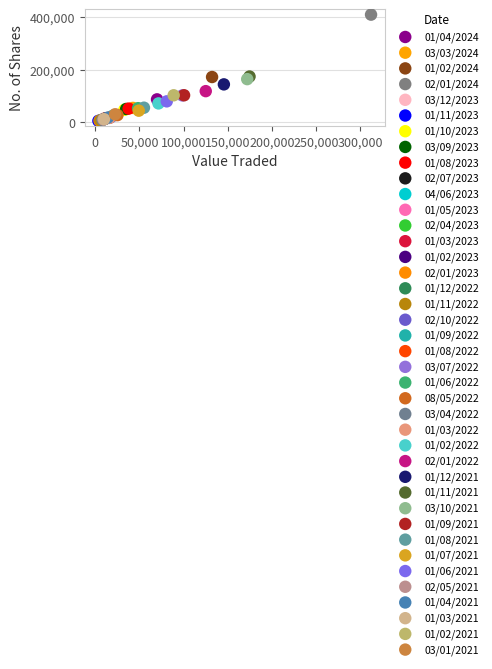

What are all the series names shown in the legend?

01/04/2024, 03/03/2024, 01/02/2024, 02/01/2024, 03/12/2023, 01/11/2023, 01/10/2023, 03/09/2023, 01/08/2023, 02/07/2023, 04/06/2023, 01/05/2023, 02/04/2023, 01/03/2023, 01/02/2023, 02/01/2023, 01/12/2022, 01/11/2022, 02/10/2022, 01/09/2022, 01/08/2022, 03/07/2022, 01/06/2022, 08/05/2022, 03/04/2022, 01/03/2022, 01/02/2022, 02/01/2022, 01/12/2021, 01/11/2021, 03/10/2021, 01/09/2021, 01/08/2021, 01/07/2021, 01/06/2021, 02/05/2021, 01/04/2021, 01/03/2021, 01/02/2021, 03/01/2021